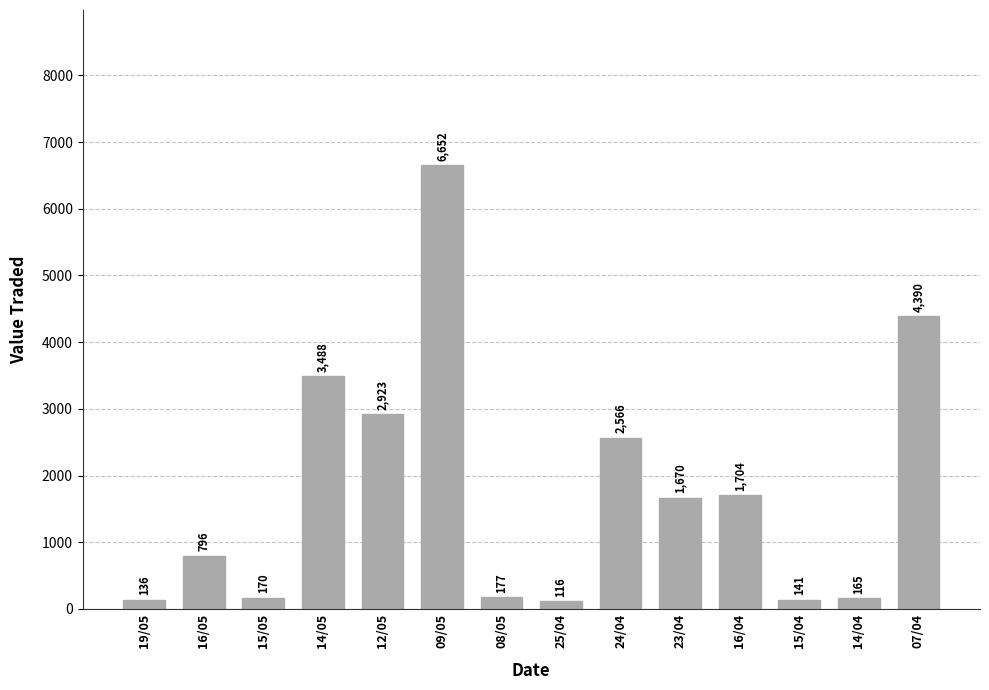

The chart shows a value of 731 at 12/05. True or false?

False